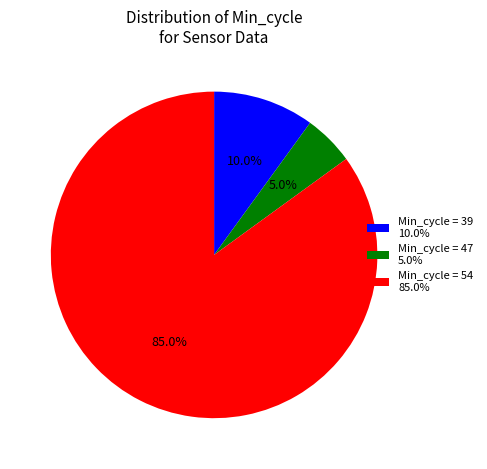

Is there any slice that represents more than half of the pie?

Yes